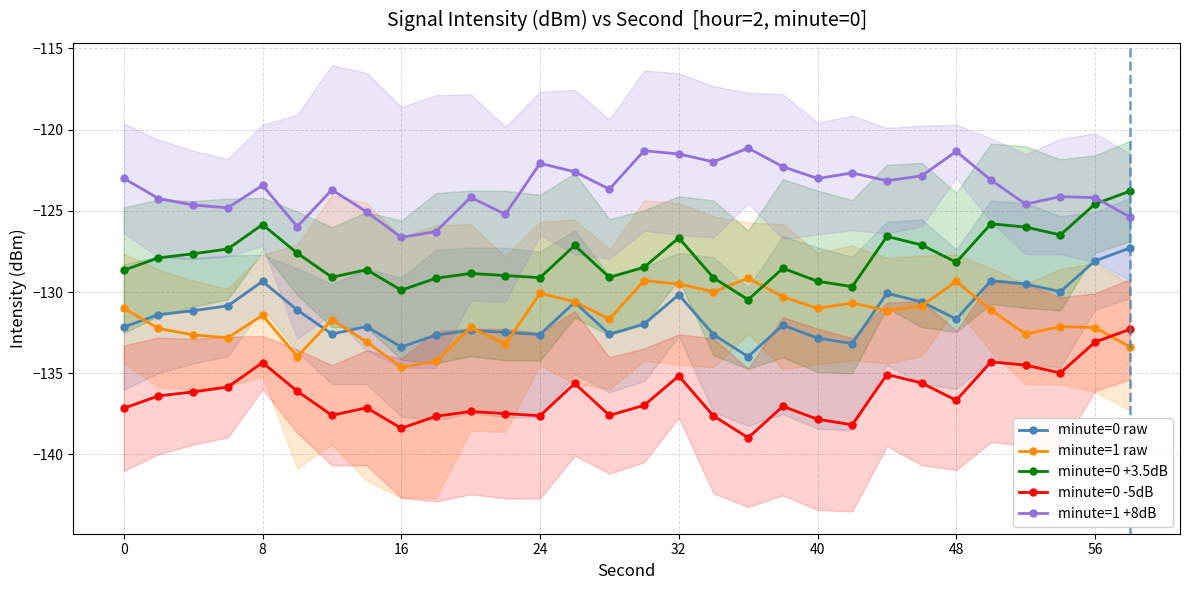

True or false: minute=0 -5dB and minute=1 +8dB intersect in this chart.

False